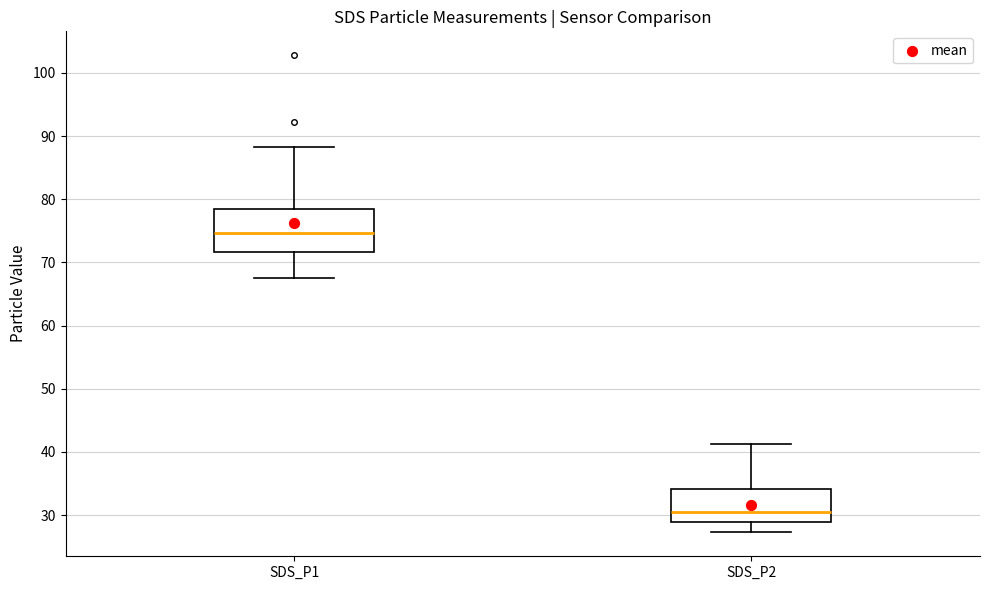

Reading left to right, read every box against the y-axis: the position of its median line, the range the box covers, and the ends of its whiskers. The values are not printed on the chart, so give them approximately, as read against the axis.

SDS_P1: median 75, box 72 to 78, whiskers 68 to 88
SDS_P2: median 31, box 29 to 34, whiskers 27 to 41